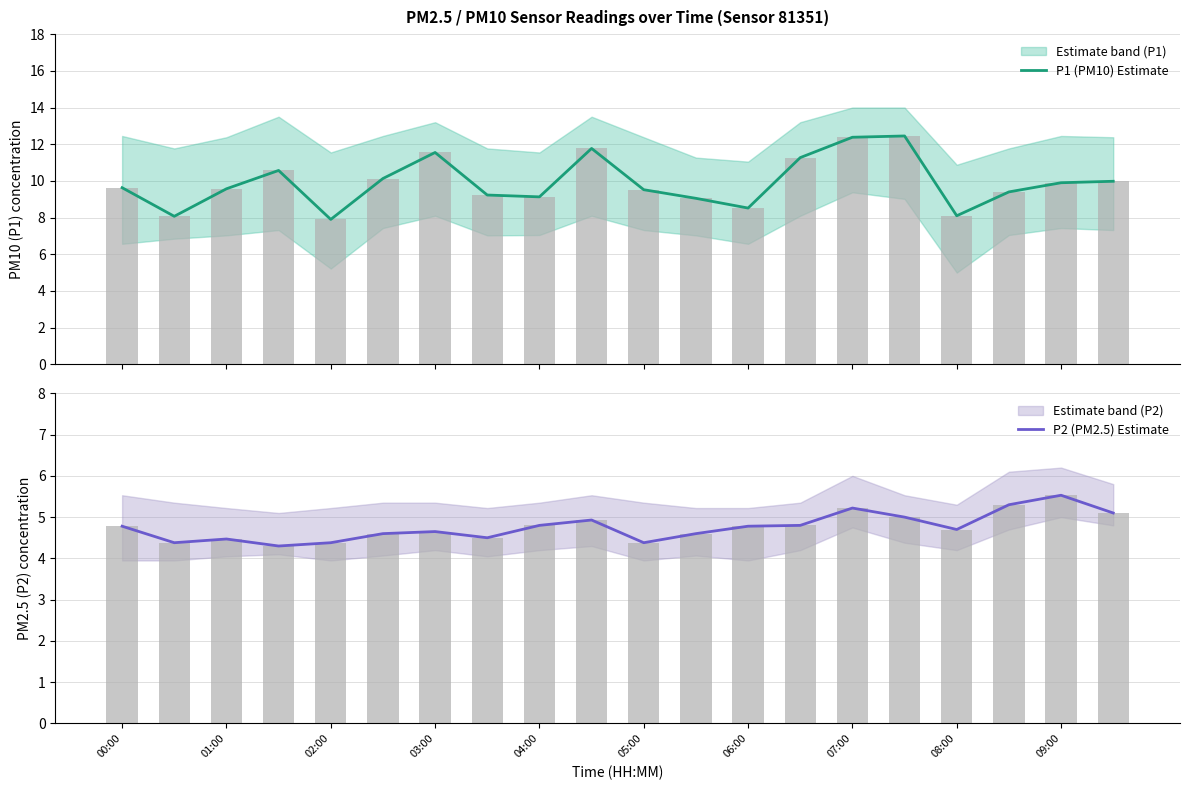

Is the value of P2 (PM2.5) Estimate at 03:00 greater than the value of P1 (PM10) Estimate at 05:00?

No